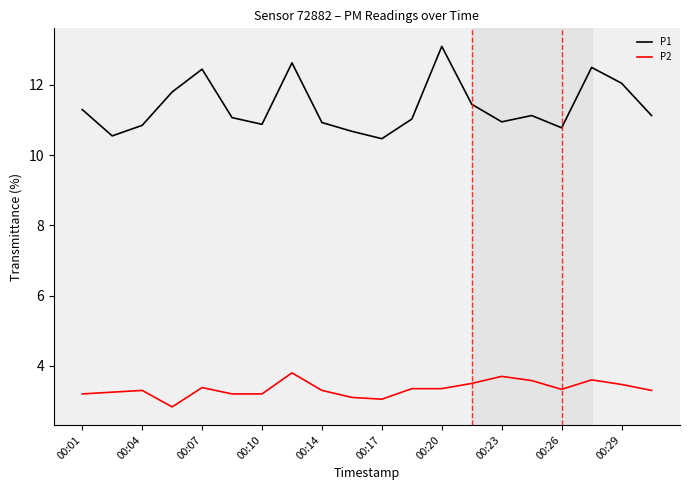

What are all the series names shown in the legend?

P1, P2